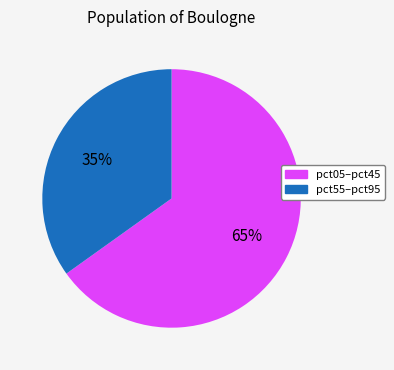

Count the number of slices in the pie.

2